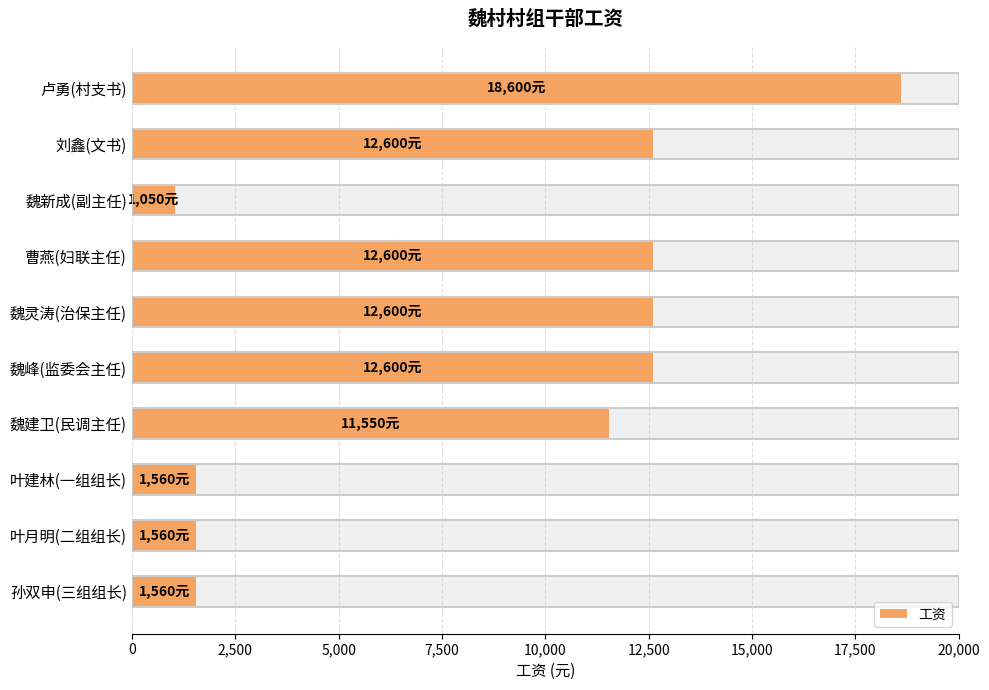

What position from the right is 魏峰(监委会主任)?

5